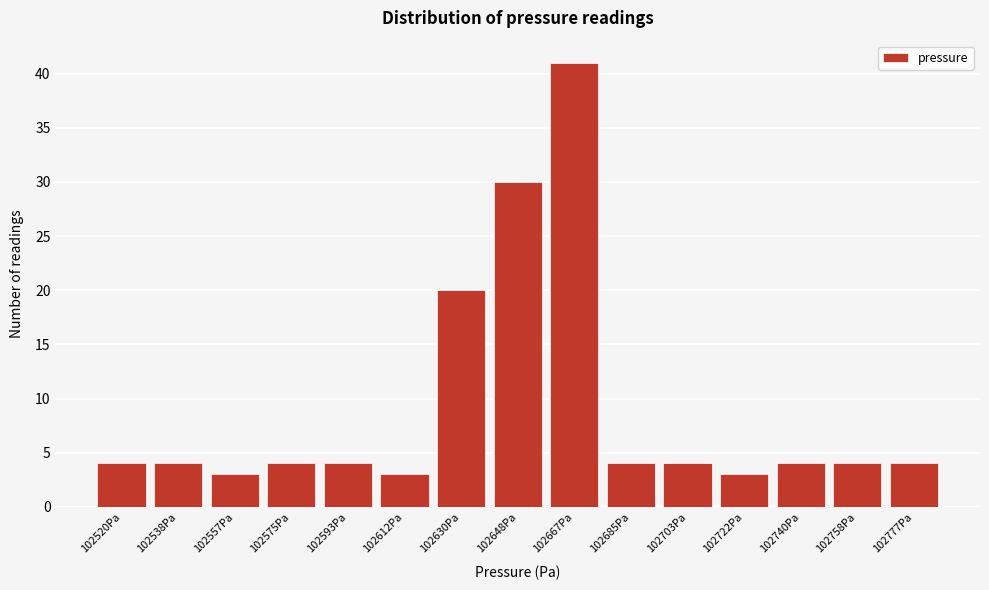

Reading left to right, extract all data points from this chart.

4	4	3	4	4	3	20	30	41	4	4	3	4	4	4